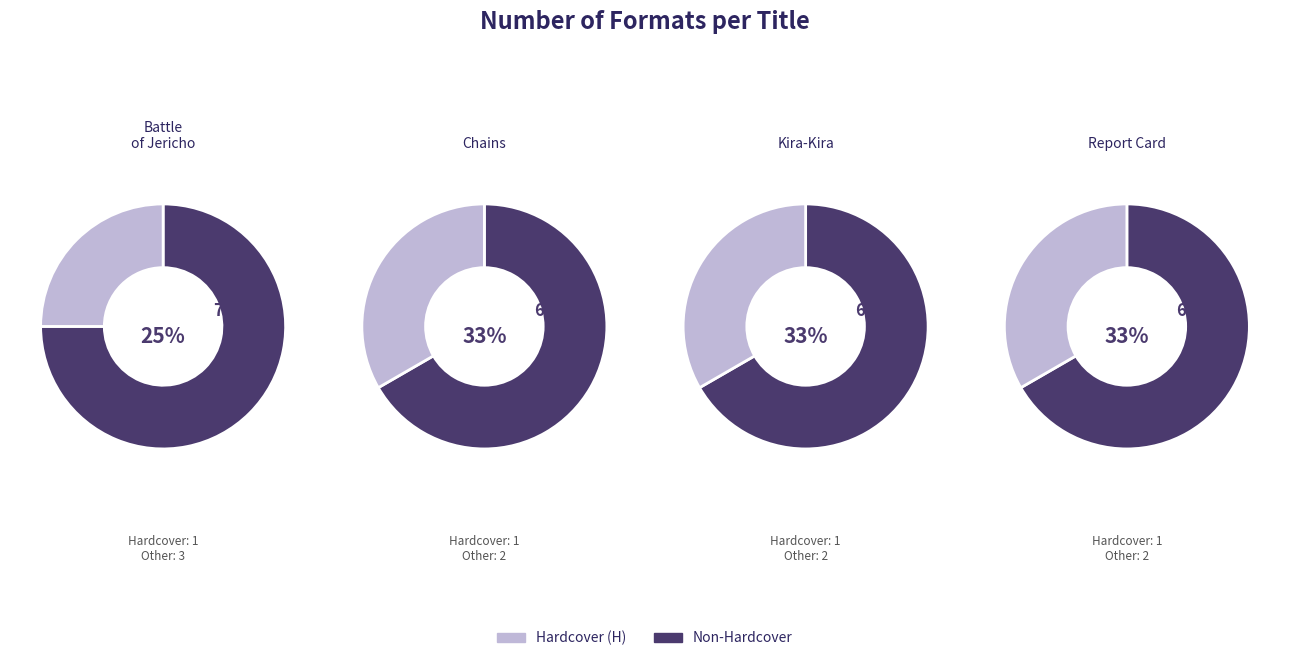

Is it true that Iqbal is 4% of the pie?

False